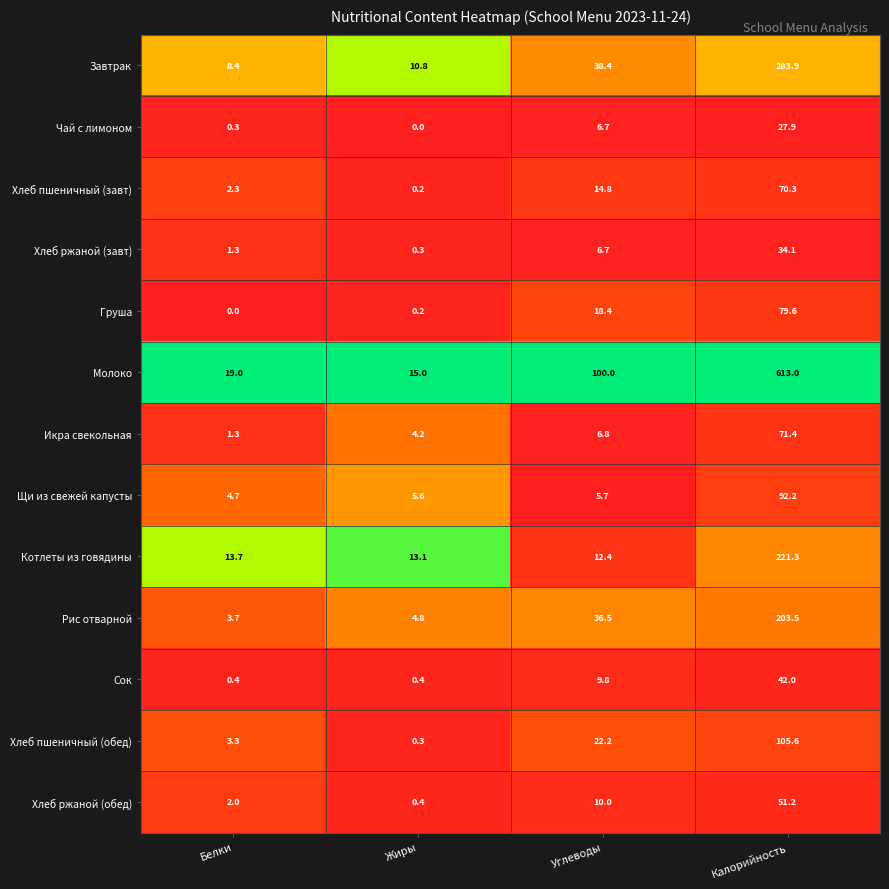

Which series has the largest total across all categories?

Молоко